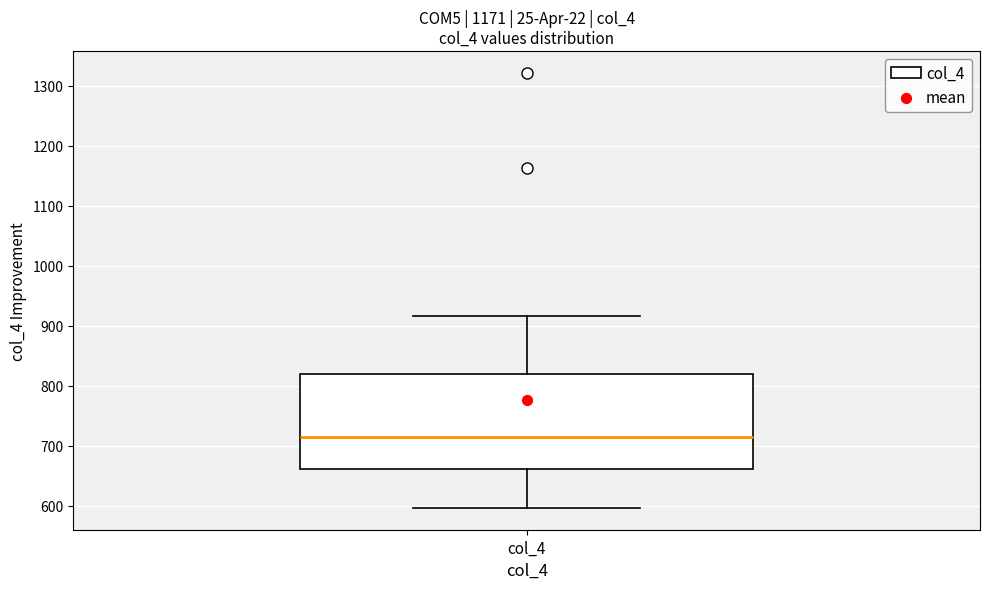

Where does the upper whisker of the box for col_4 end on the y-axis? The values are not printed on the chart, so give them approximately, as read against the axis.

920